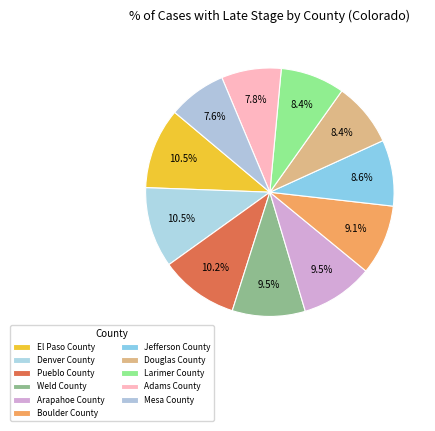

Rank the categories by value from highest to lowest.

El Paso County, Denver County, Pueblo County, Weld County, Arapahoe County, Boulder County, Jefferson County, Douglas County, Larimer County, Adams County, Mesa County